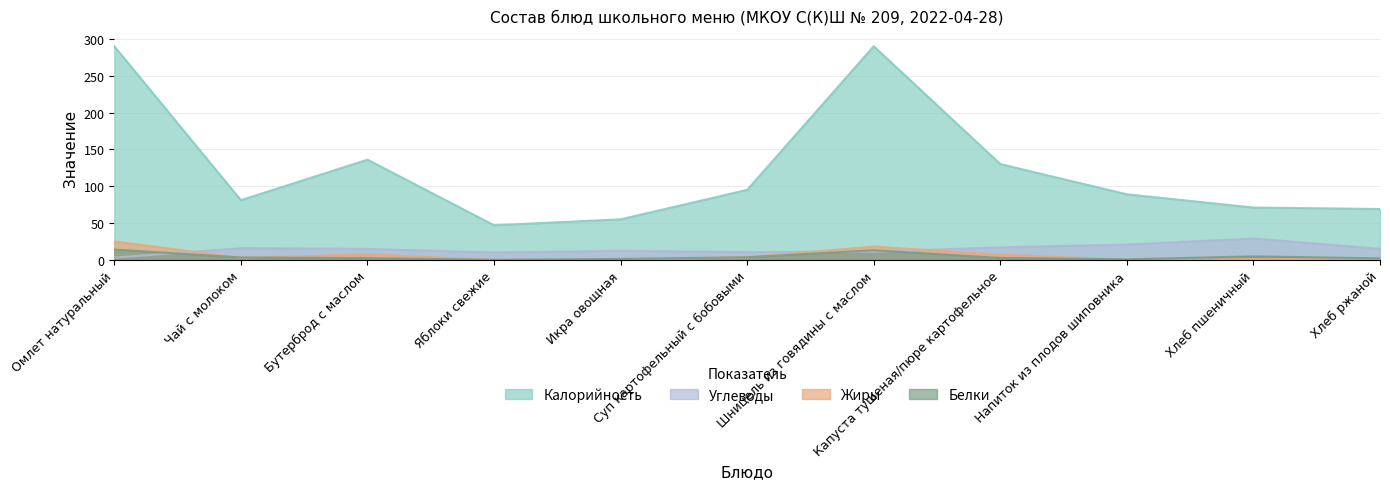

What is the approximate value of Белки at Суп картофельный с бобовыми?

3.5